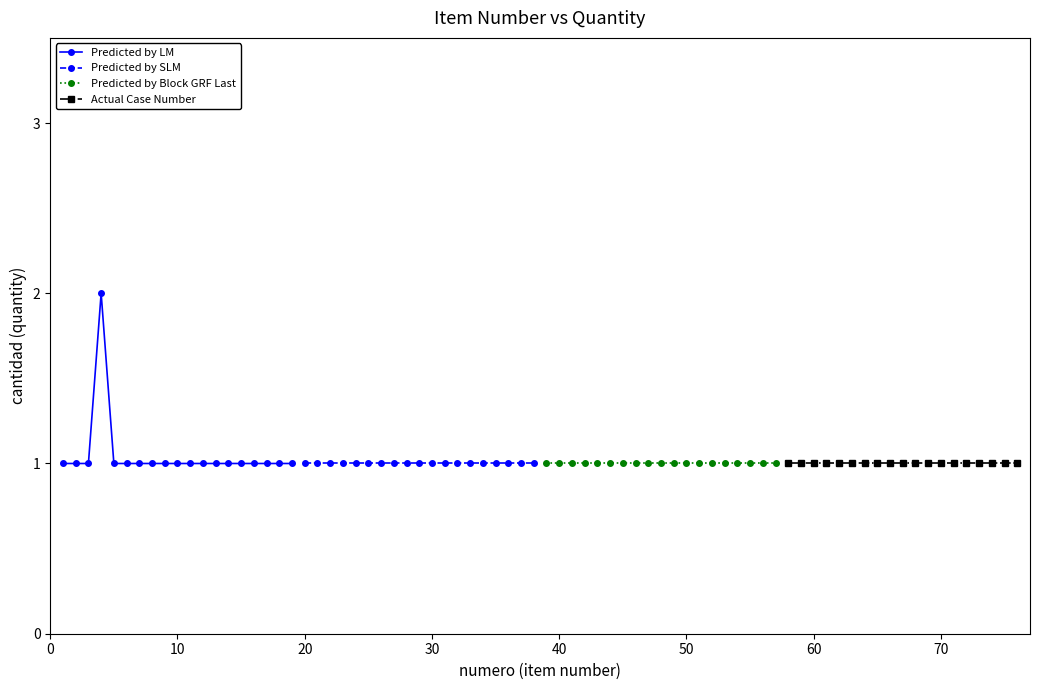

How many lines are shown in the chart?

4